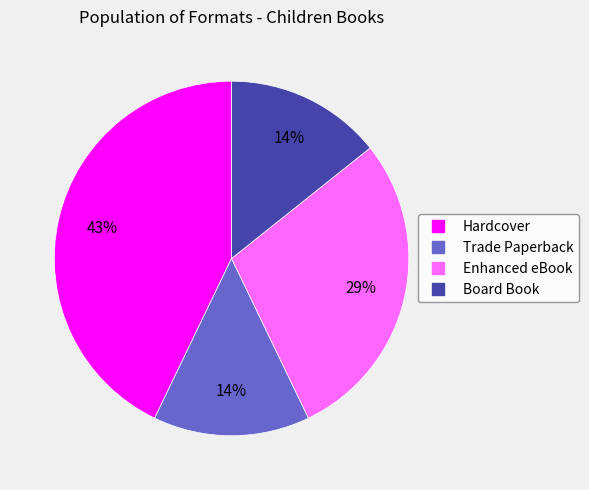

To the nearest percent, what is the difference between the largest and smallest slice percentages?

29%